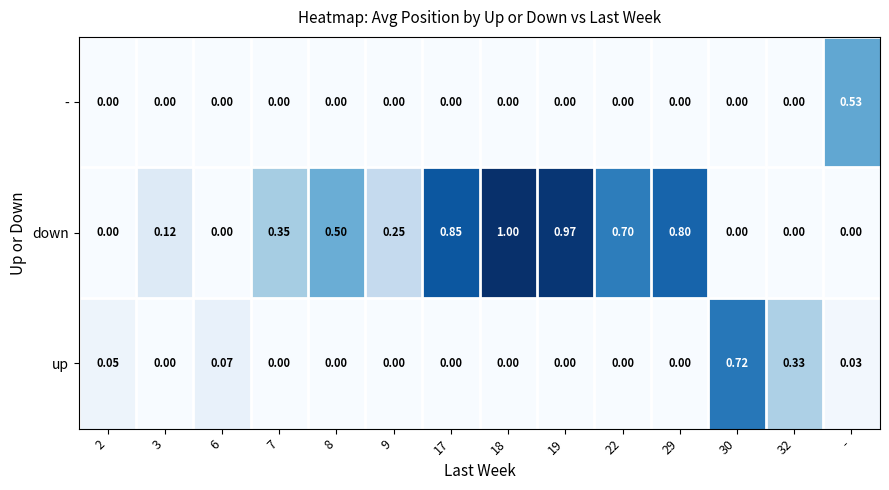

What is the difference between the highest and lowest values at -?

0.5